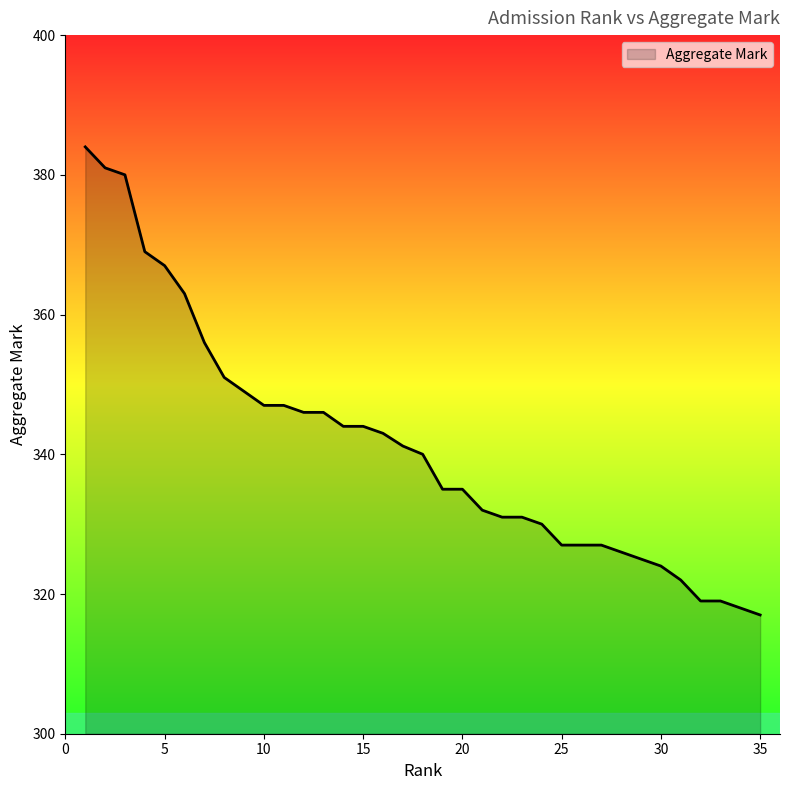

What is the greatest value displayed?

384.0